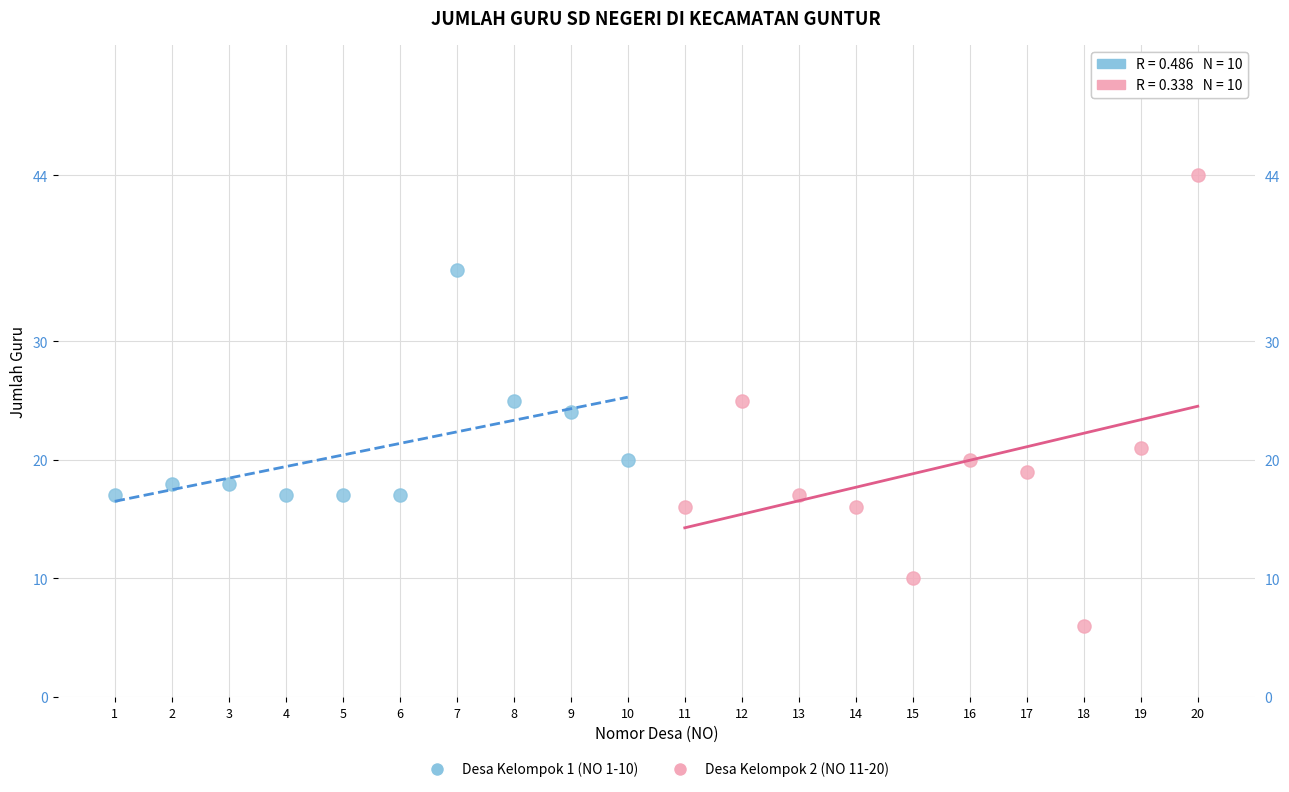

Which series contains the lowest Y value?

Desa Kelompok 2 (NO 11-20)